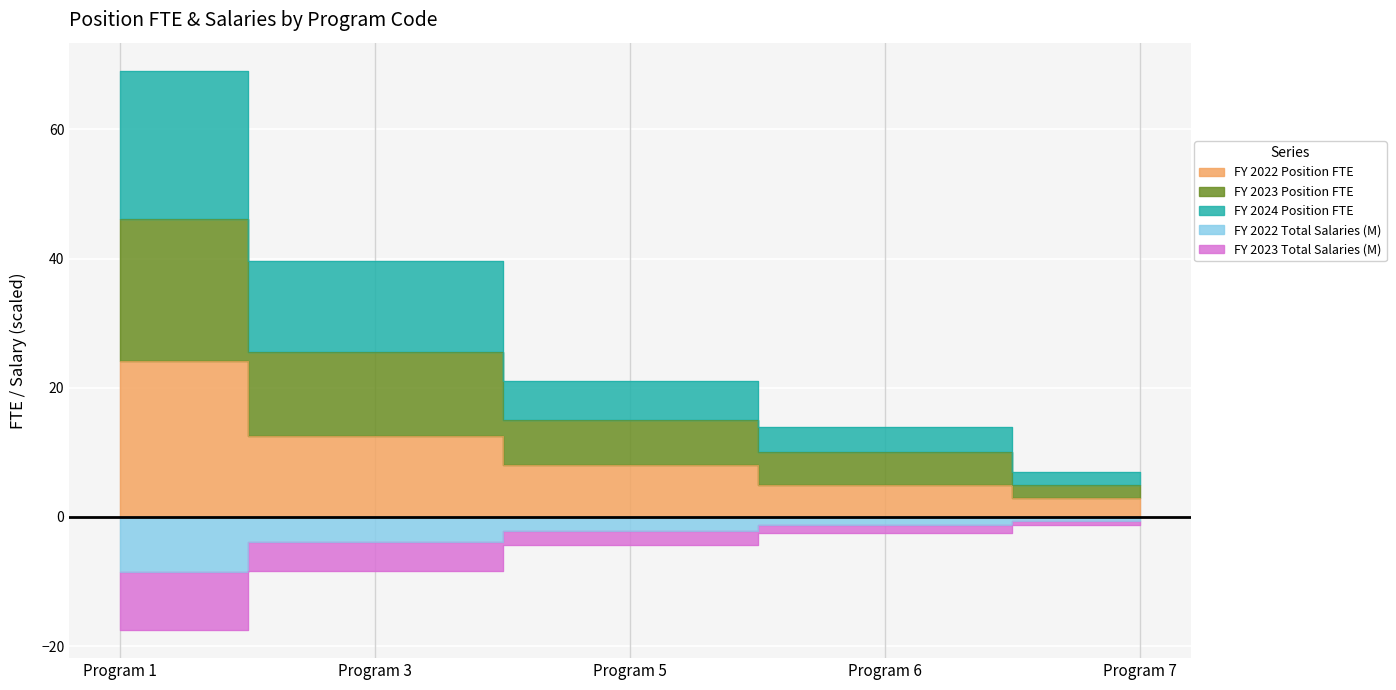

How many values in the FY 2022 Total Salaries (M) series exceed -2?

2